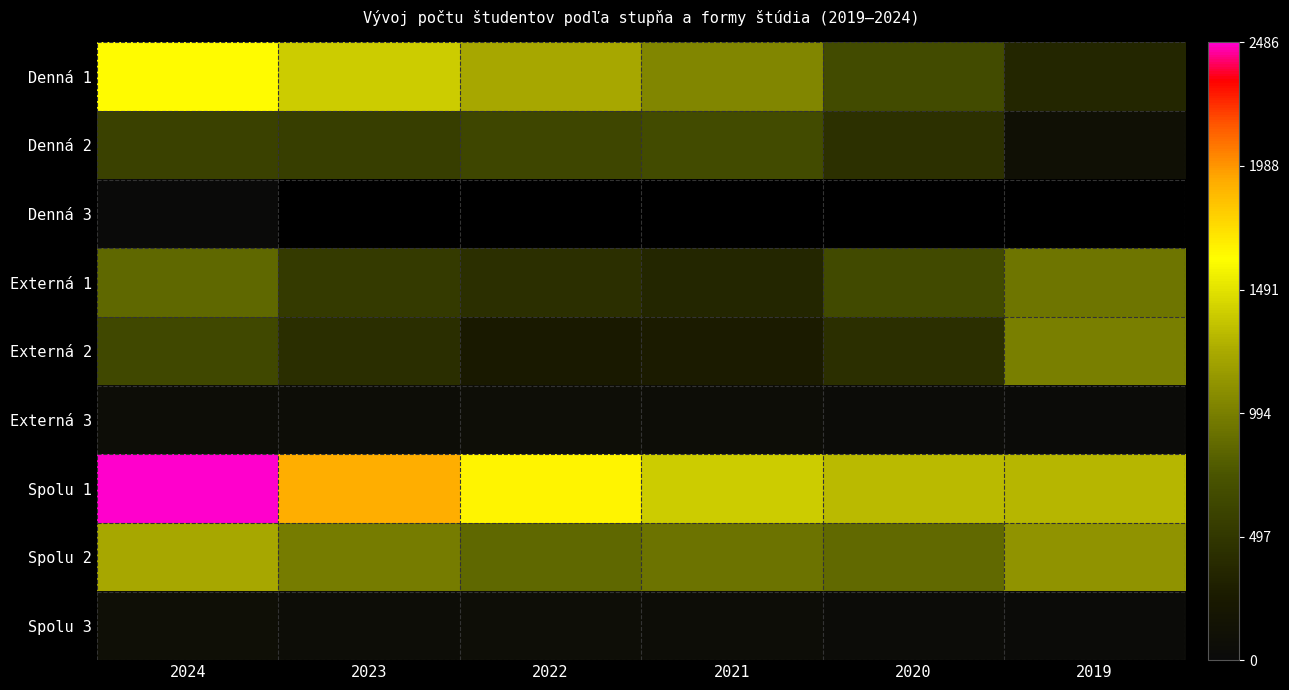

What is the difference between the Spolu 1 values at 2020 and 2023?

600.0